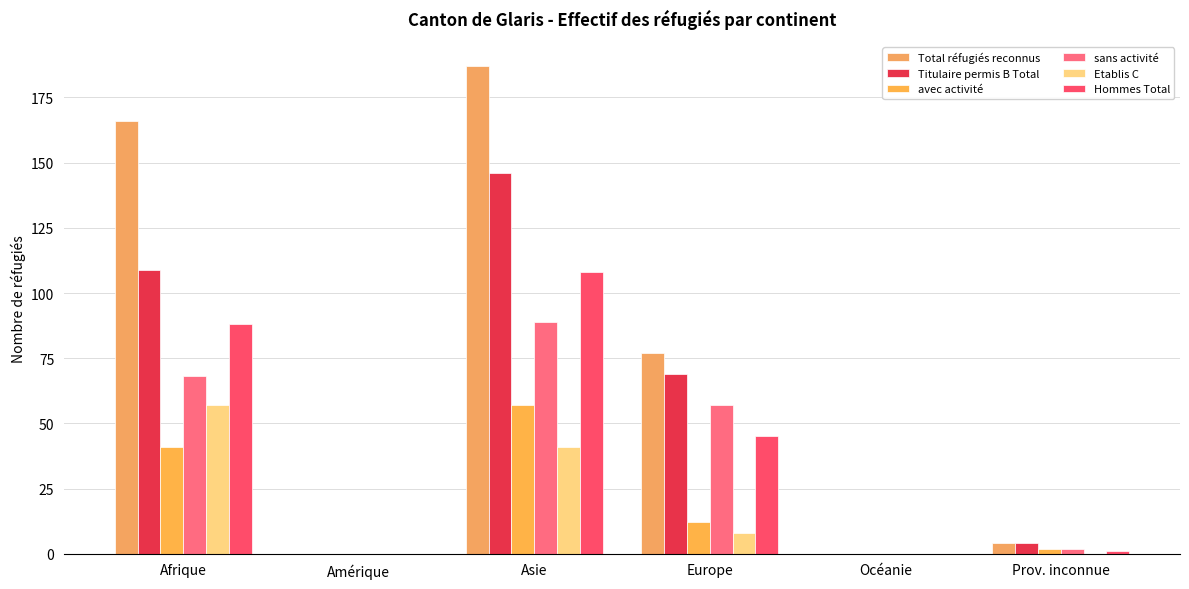

List the series in order of their peak value, highest first.

Total réfugiés reconnus, Titulaire permis B Total, Hommes Total, sans activité, avec activité, Etablis C